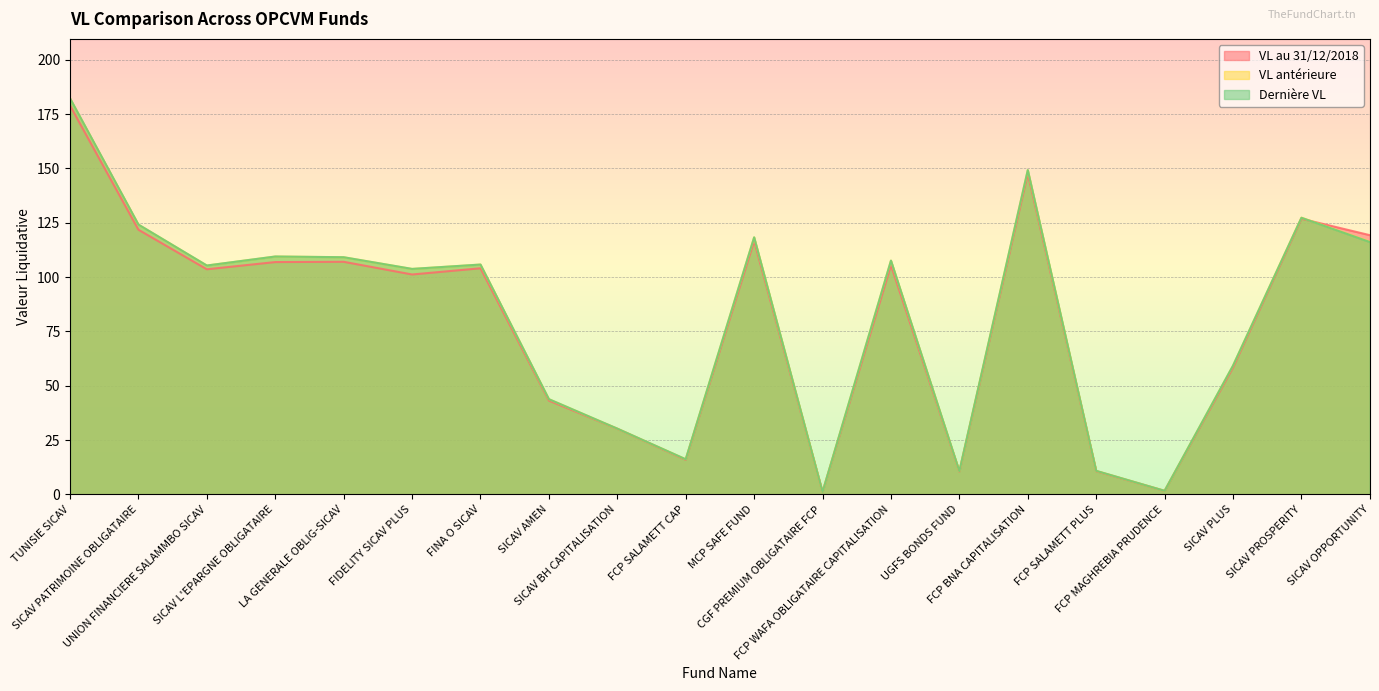

How many values in the VL au 31/12/2018 series are below 104?

10